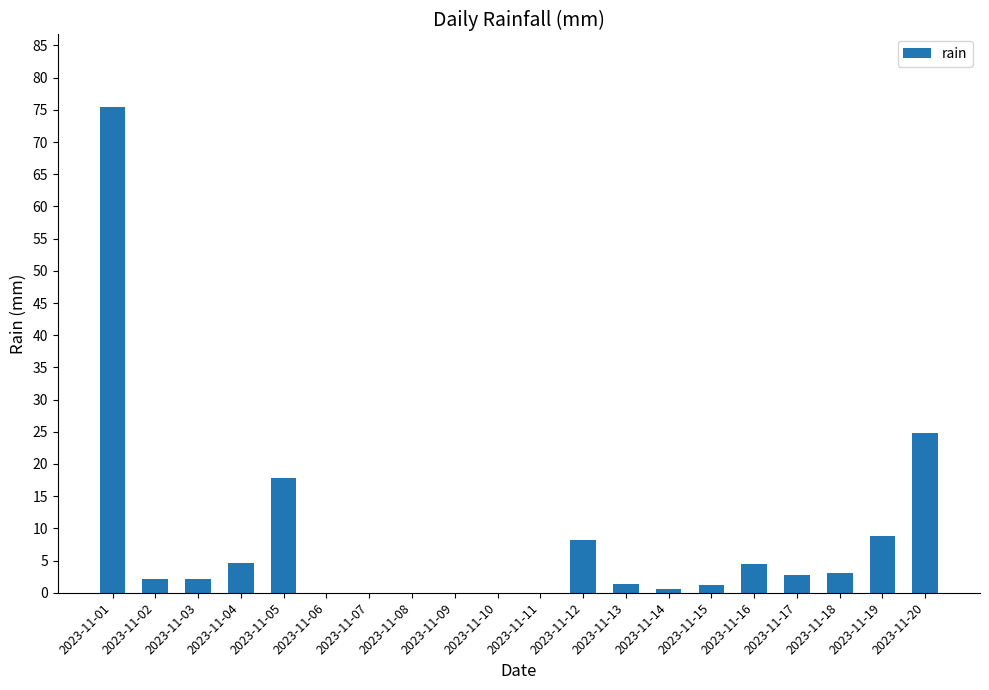

Count the number of data series in this chart.

1